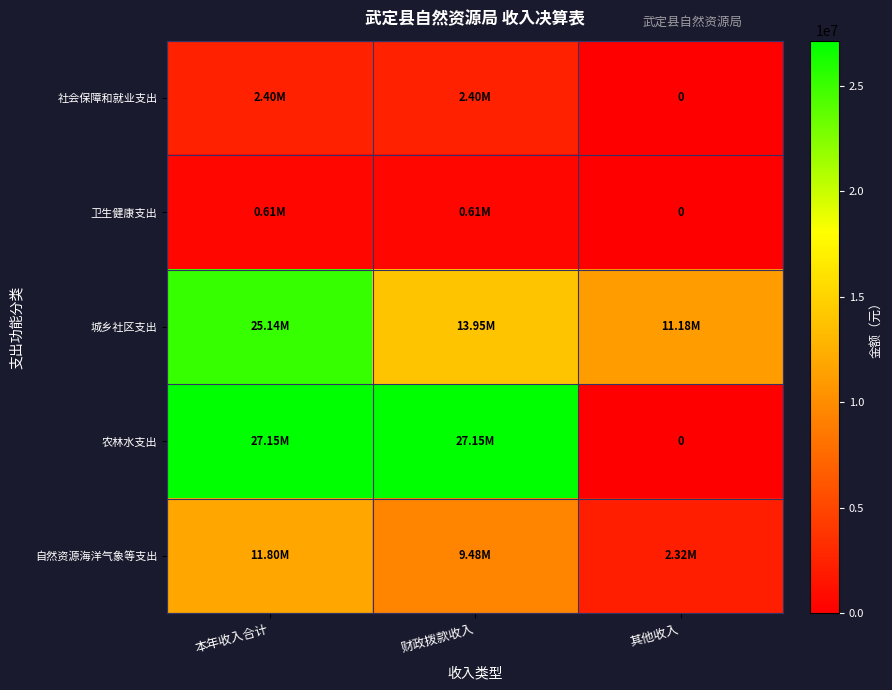

What is the average value of the 社会保障和就业支出 series?

1600804.6